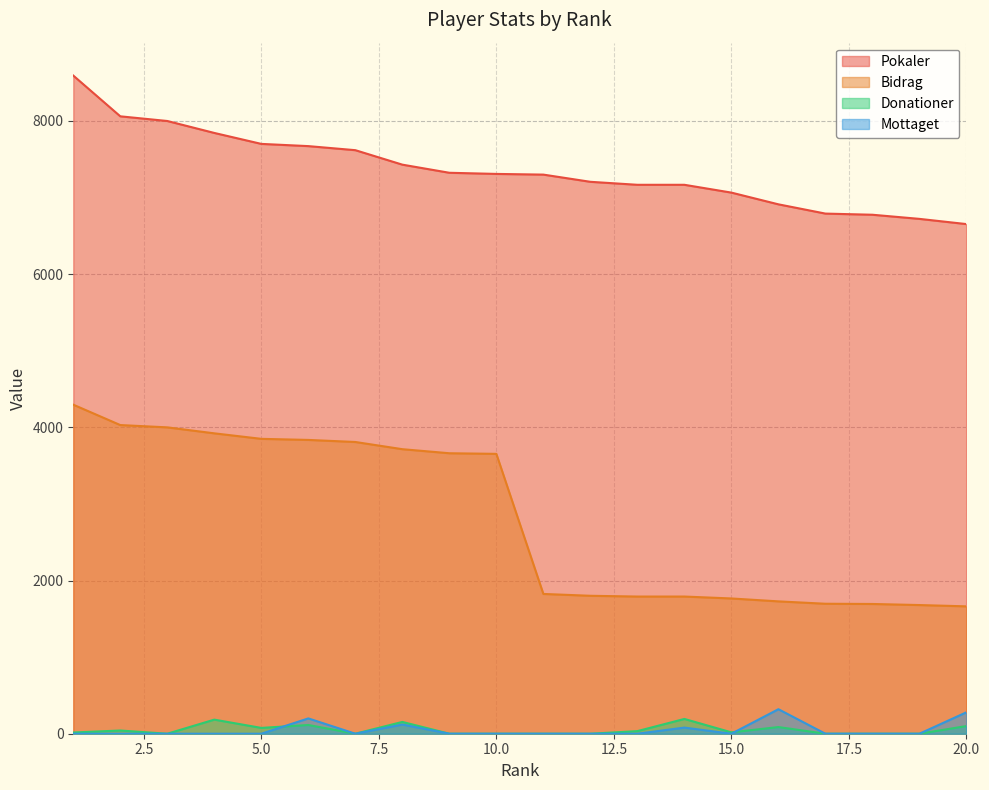

Which category has the highest value in the Bidrag series?

1